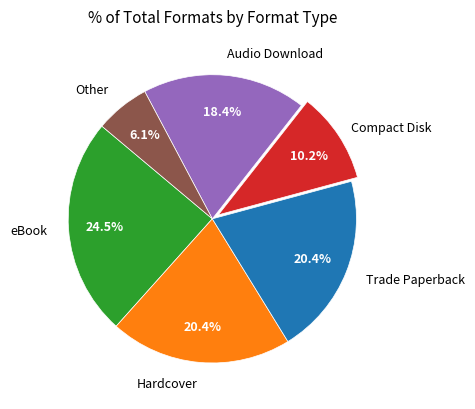

Is there a majority slice in this chart?

No